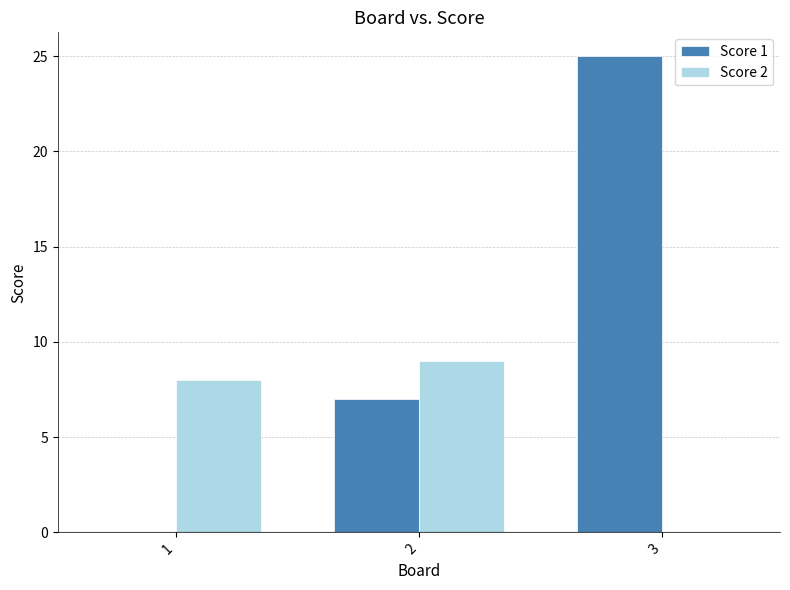

Reading left to right, transcribe all the data shown in this chart.

Score 1: 1=0	2=7	3=25
Score 2: 1=8	2=9	3=0